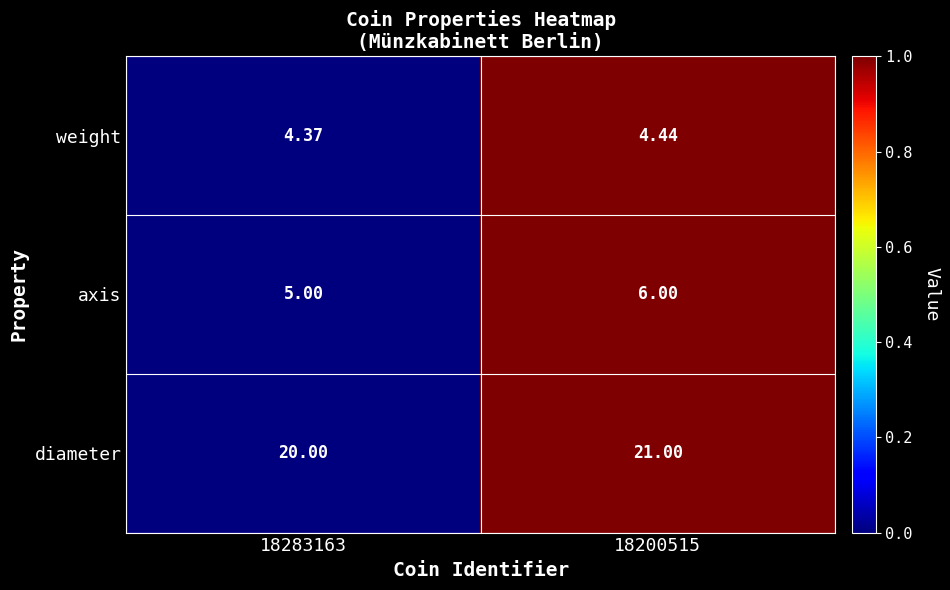

Which series has the largest total across all categories?

diameter